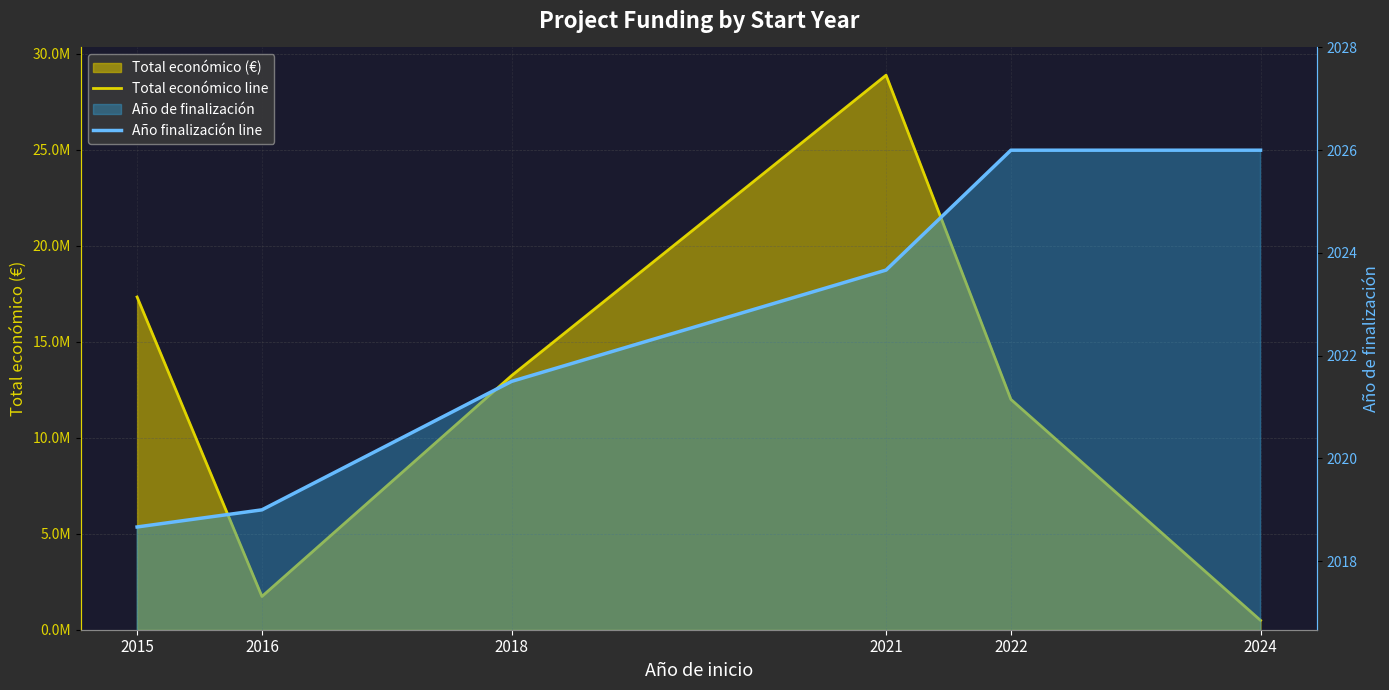

How many lines are shown in the chart?

2